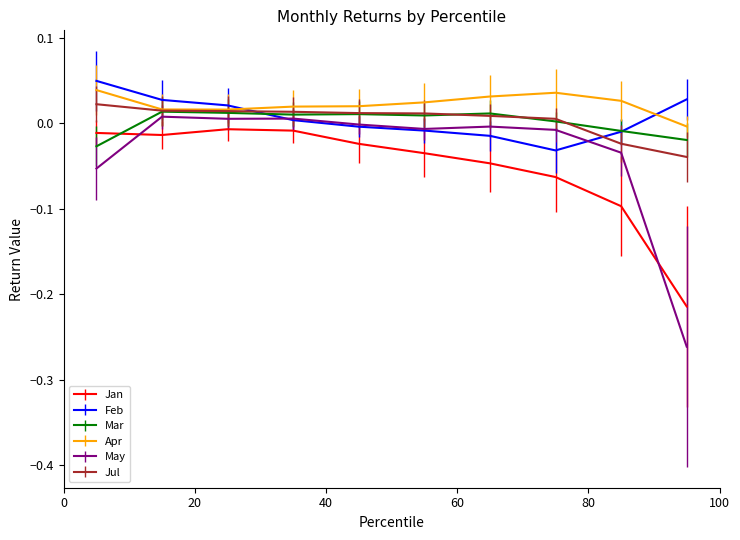

How many intersections are there between Jan and May?

2